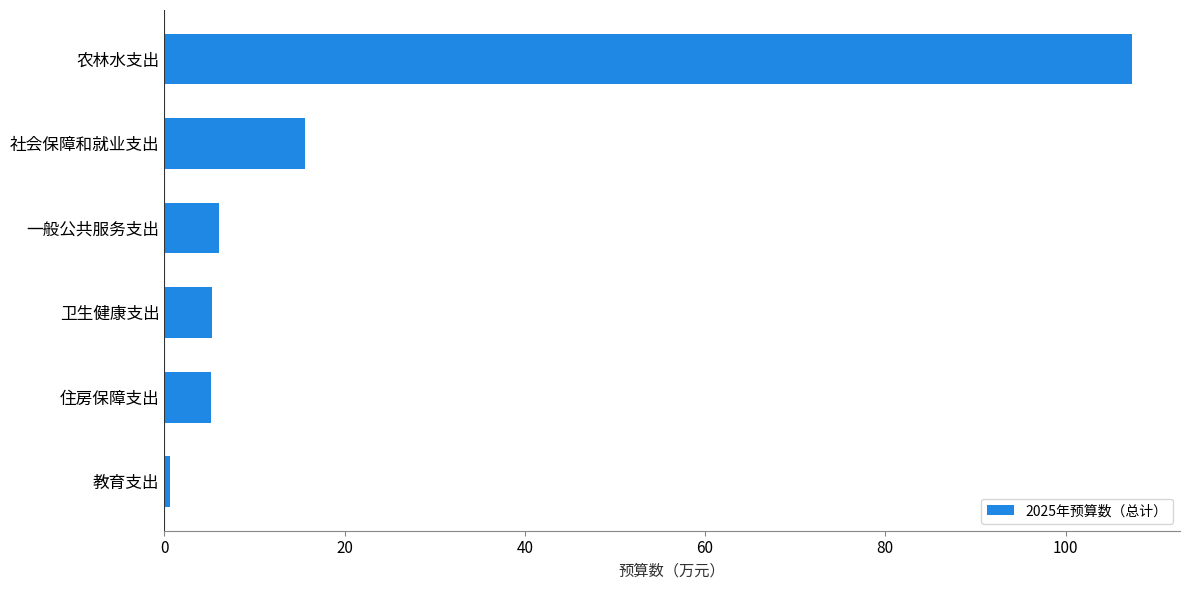

Where is the data nearest to the value 53?

社会保障和就业支出